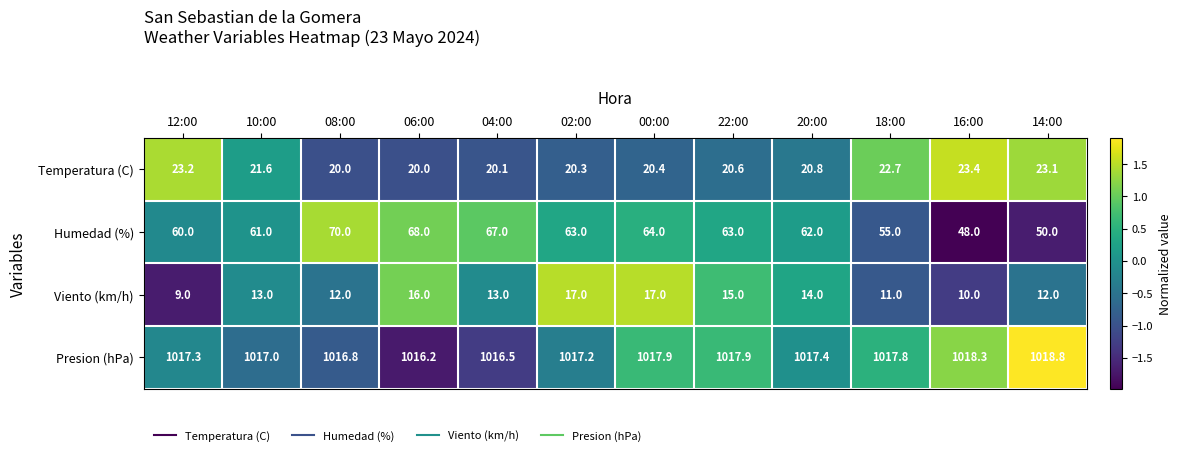

At which category is the sum across all series the highest?

06:00